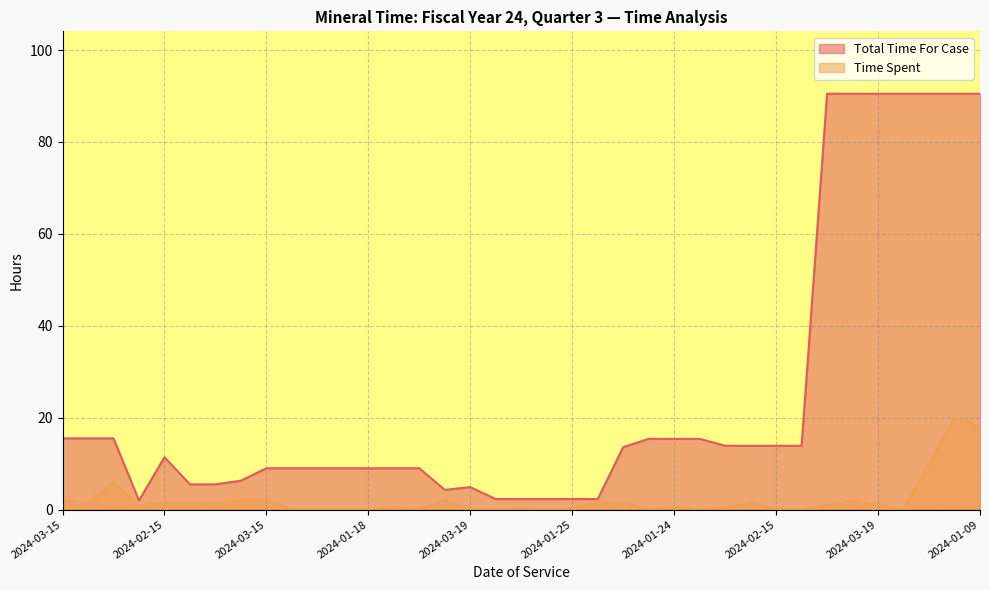

How many values in the Time Spent series exceed 1?

16